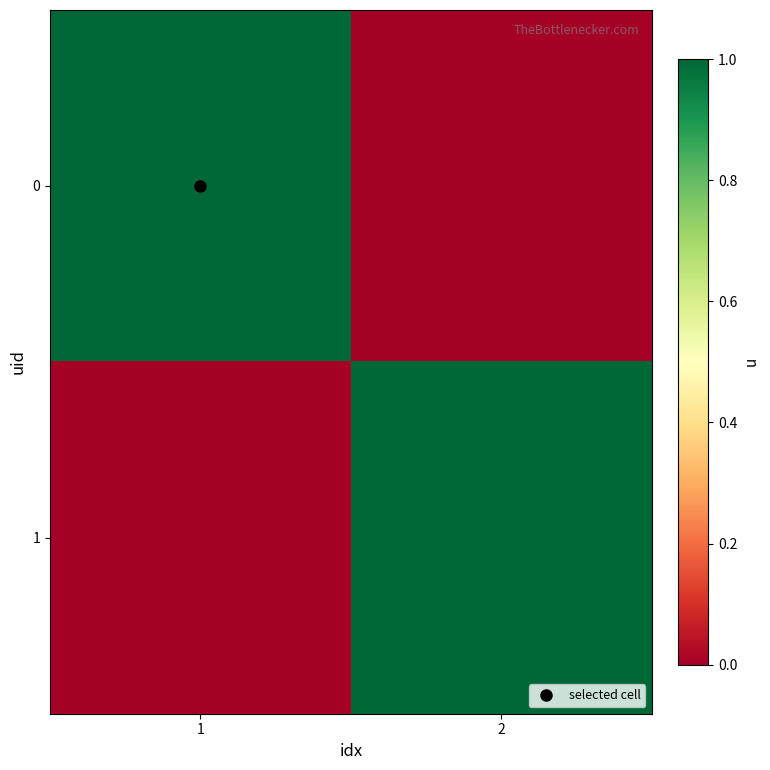

Reading left to right, what are all the values shown in this chart?

0: 1=1	2=0
1: 1=0	2=1